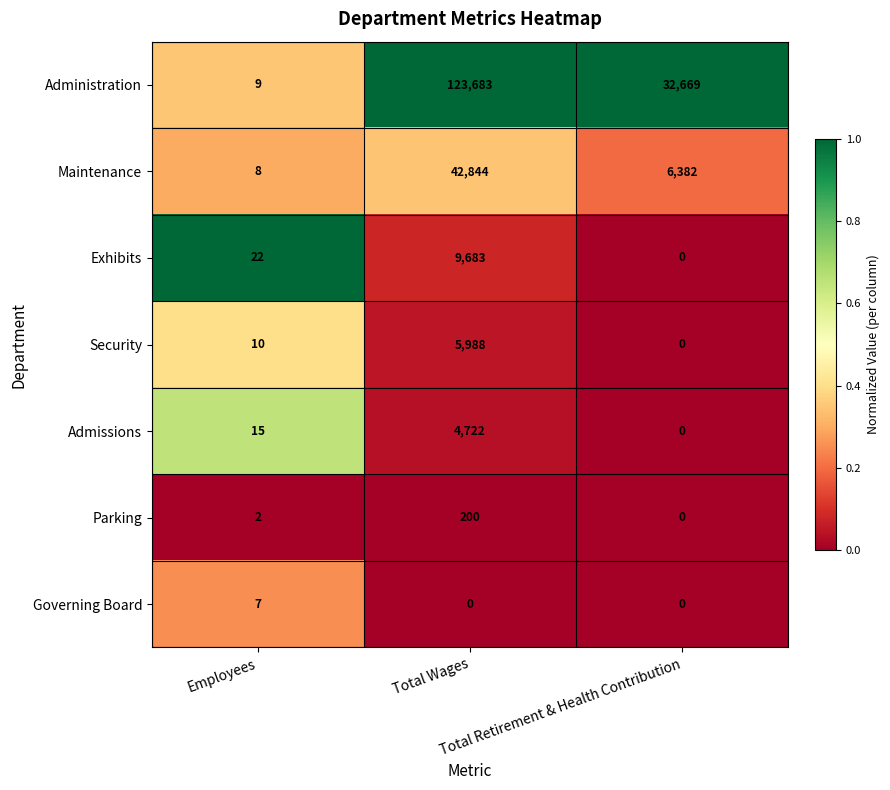

What is the average value of the Administration series?

52120